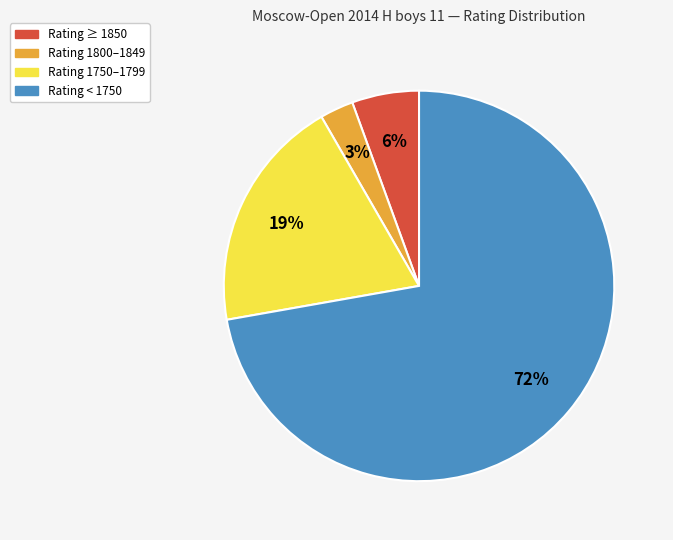

Is there any slice that represents more than half of the pie?

Yes